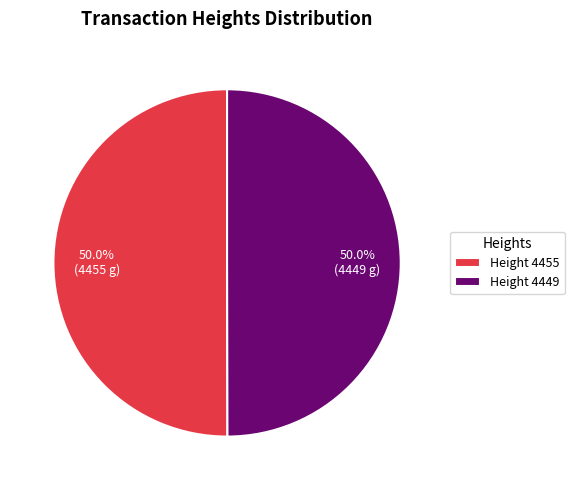

Count the number of slices in the pie.

2